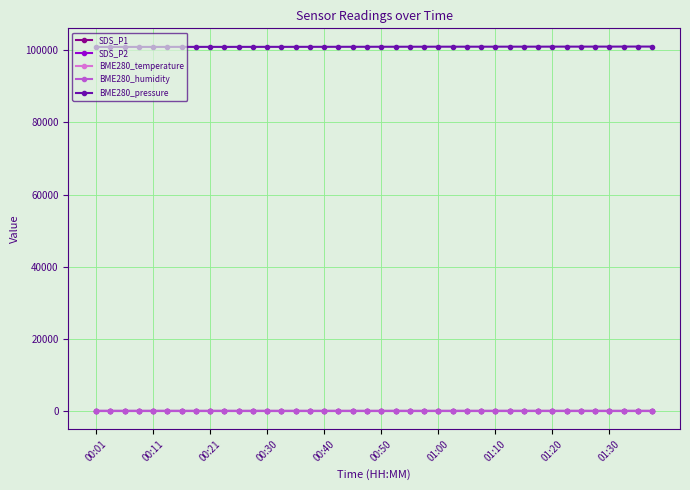

At how many categories does at least one series exceed 43495?

40